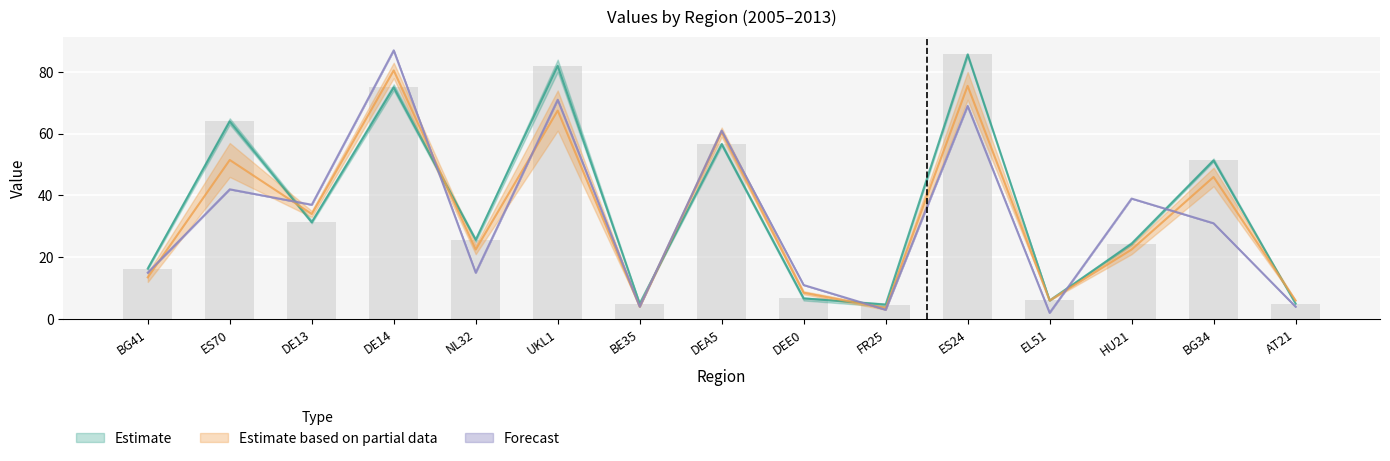

How many data points does each series have?

15